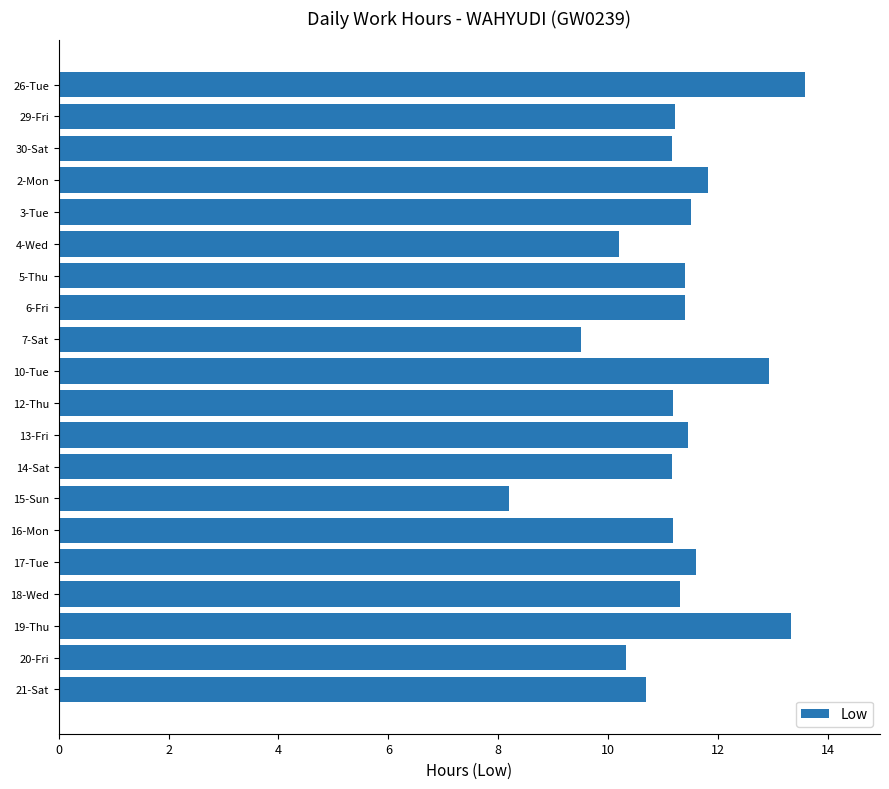

Is it true that the value at 26-Tue is 13.6?

True